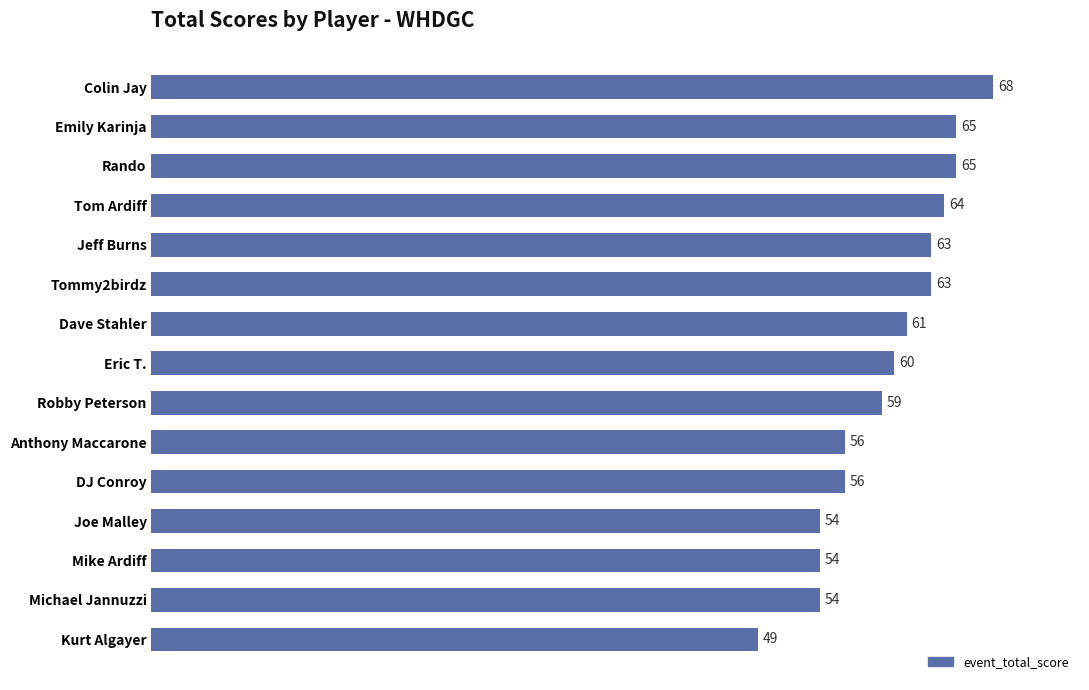

What is the difference between the second highest and second lowest values?

11